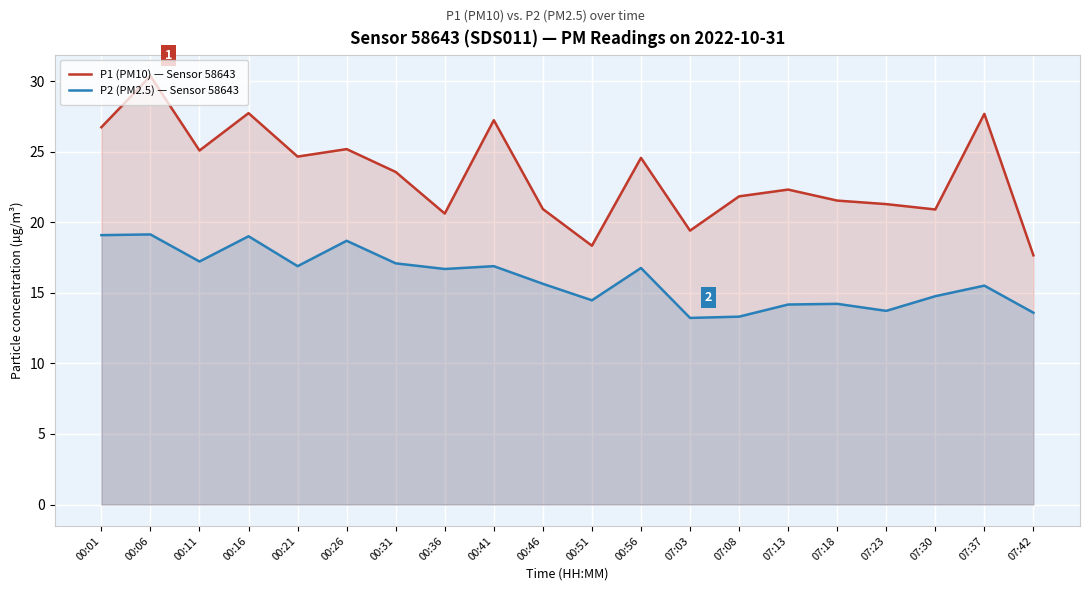

Which category has the highest value in the P1 (PM10) — Sensor 58643 series?

00:06